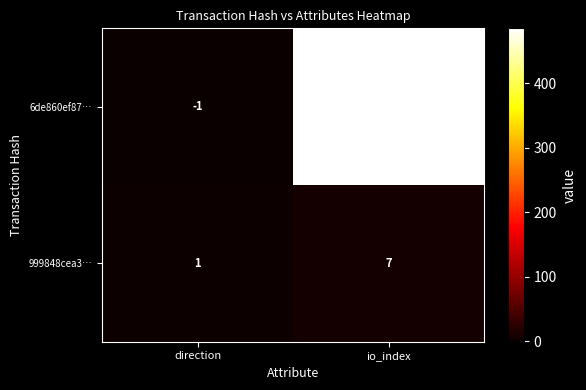

The value of 999848cea3… at io_index is 10. True or false?

False